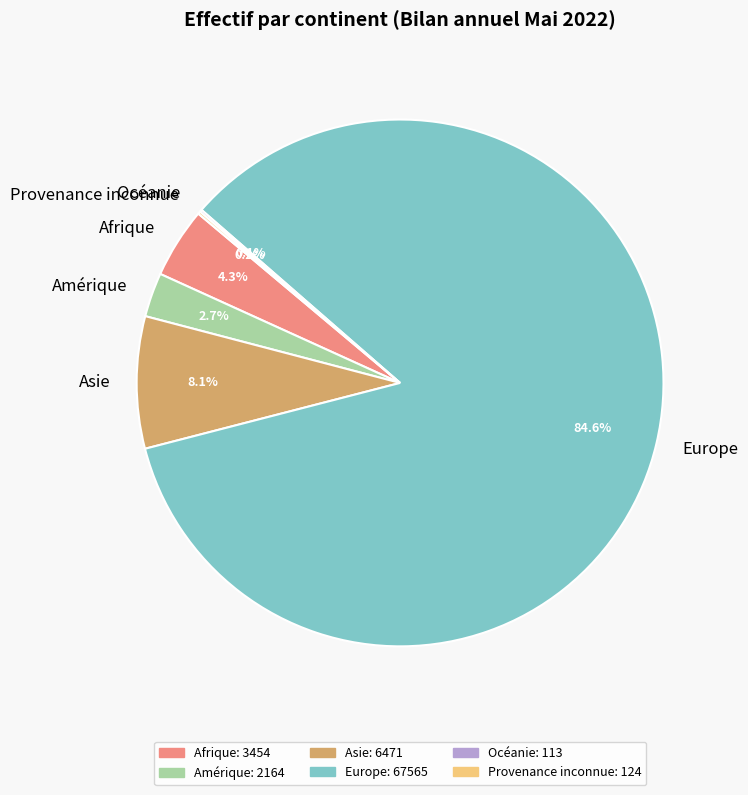

Does any single category account for the majority?

Yes